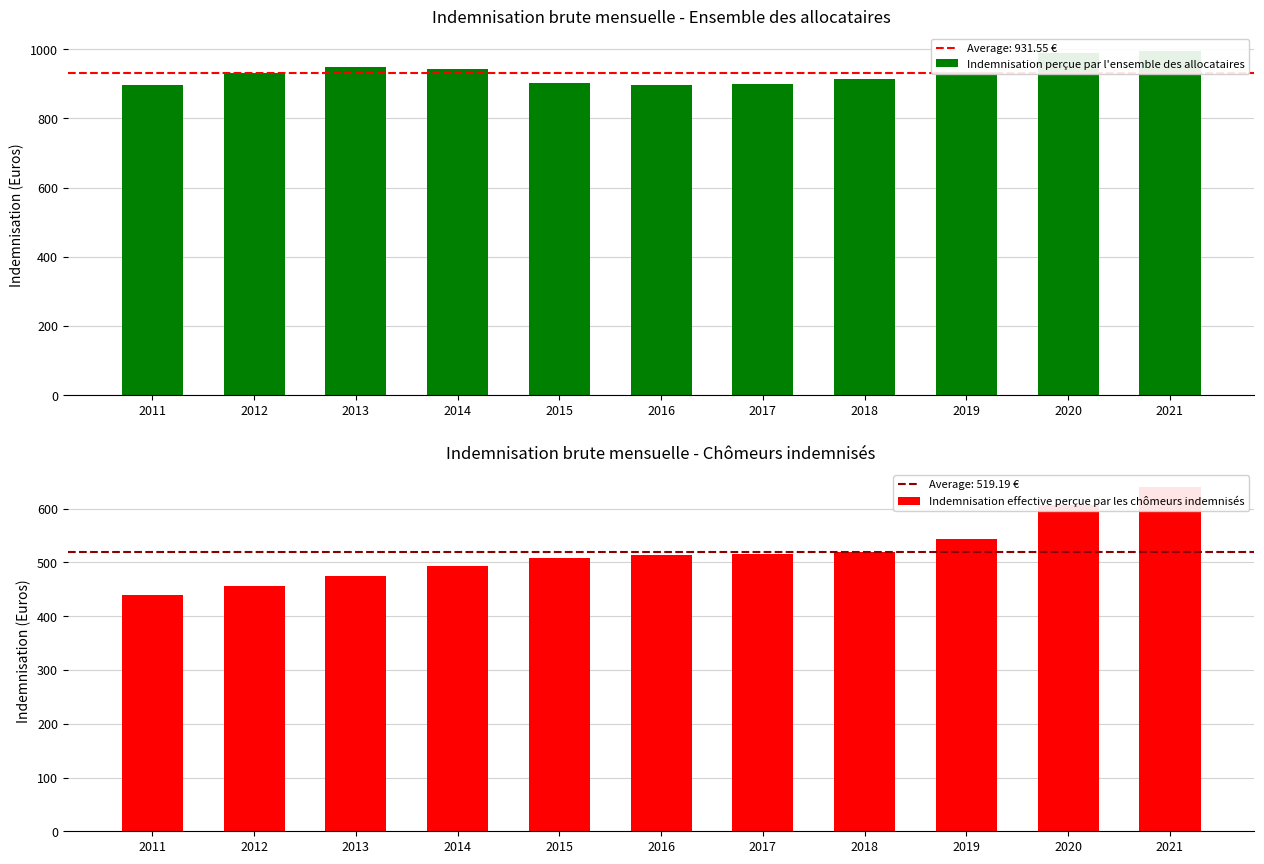

Where does the Indemnisation effective perçue par les chômeurs indemnisés series first go above 514?

2016